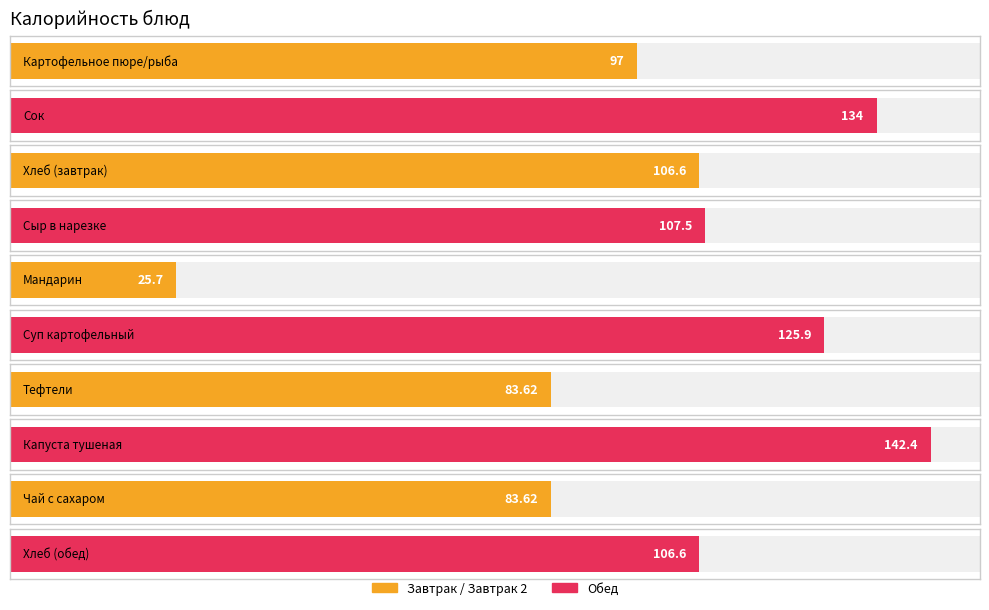

What is the difference between the maximum and minimum values?

116.7